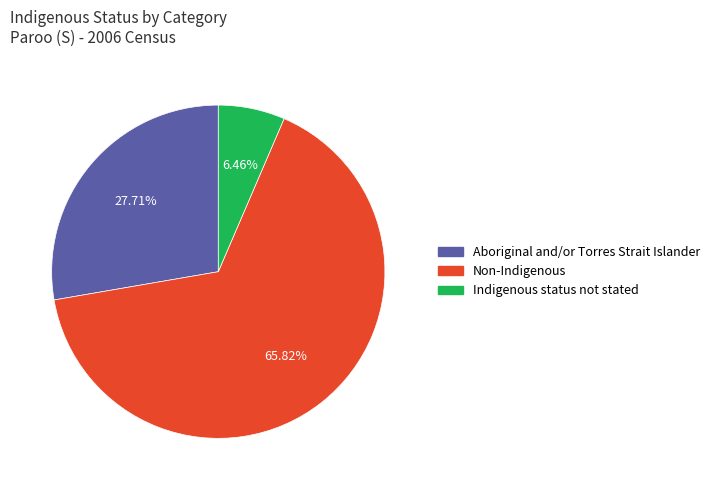

Which category has the biggest portion of the pie?

Non-Indigenous